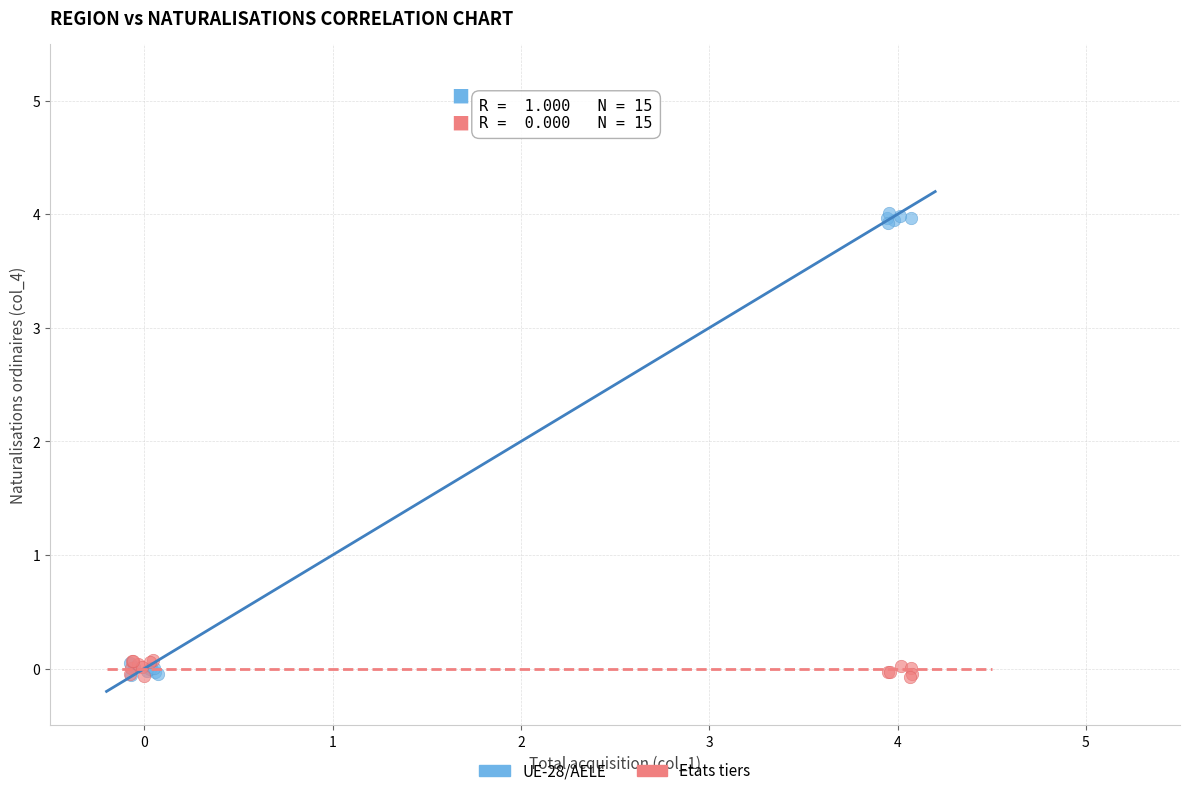

Which series has the widest spread of Y values?

UE-28/AELE